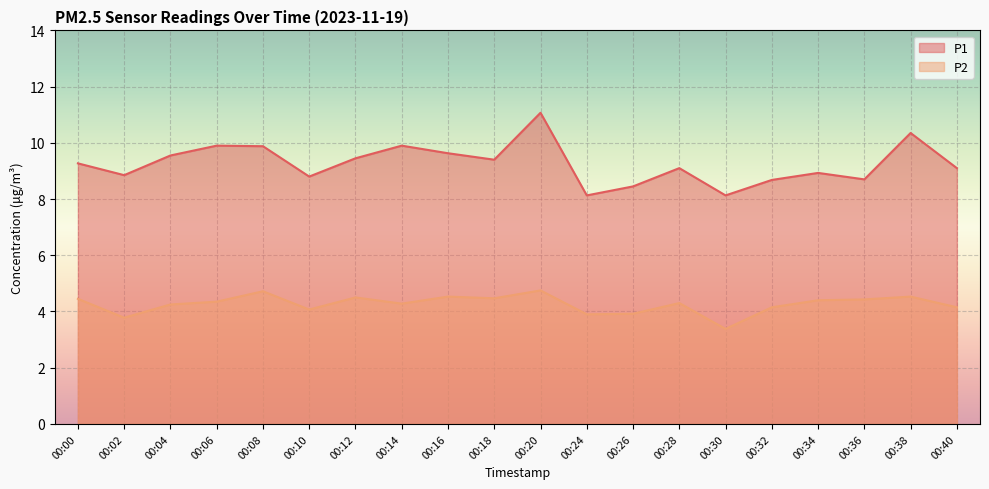

True or false: P1 and P2 cross at least once.

False